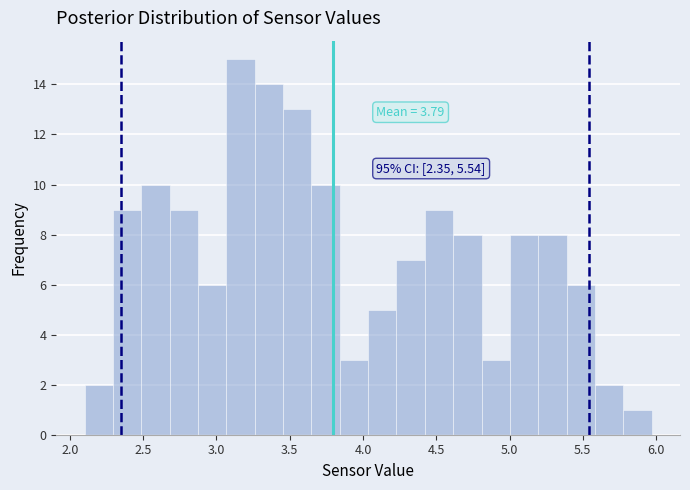

Read against the x-axis, roughly where is the centre of the tallest bar?

3.15